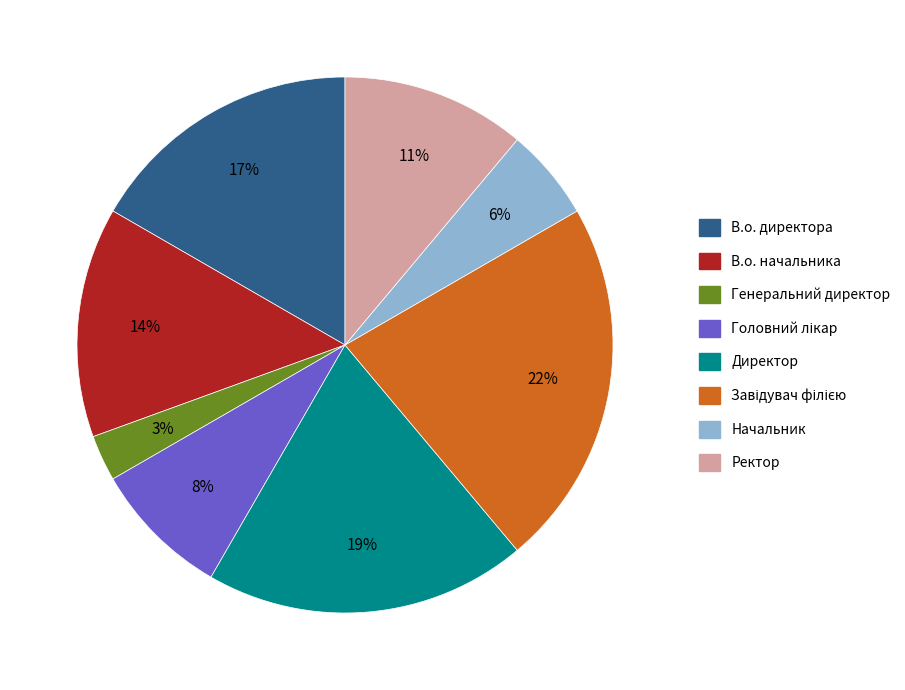

How many slices are in this pie chart?

8